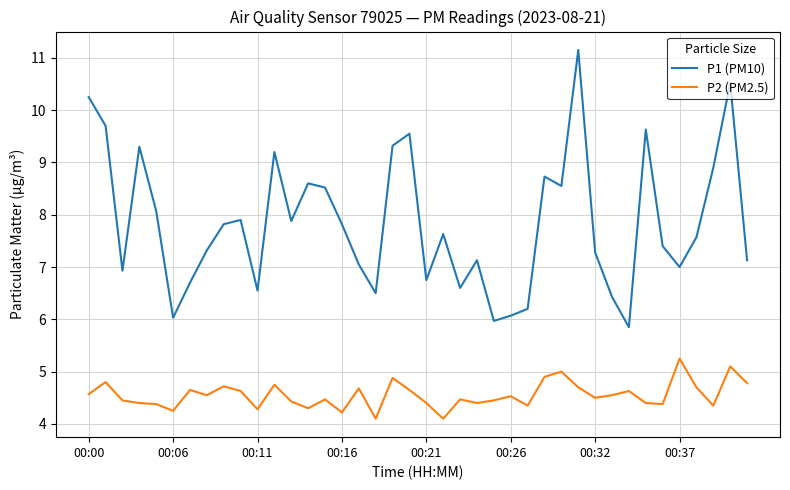

How many lines are shown in the chart?

2